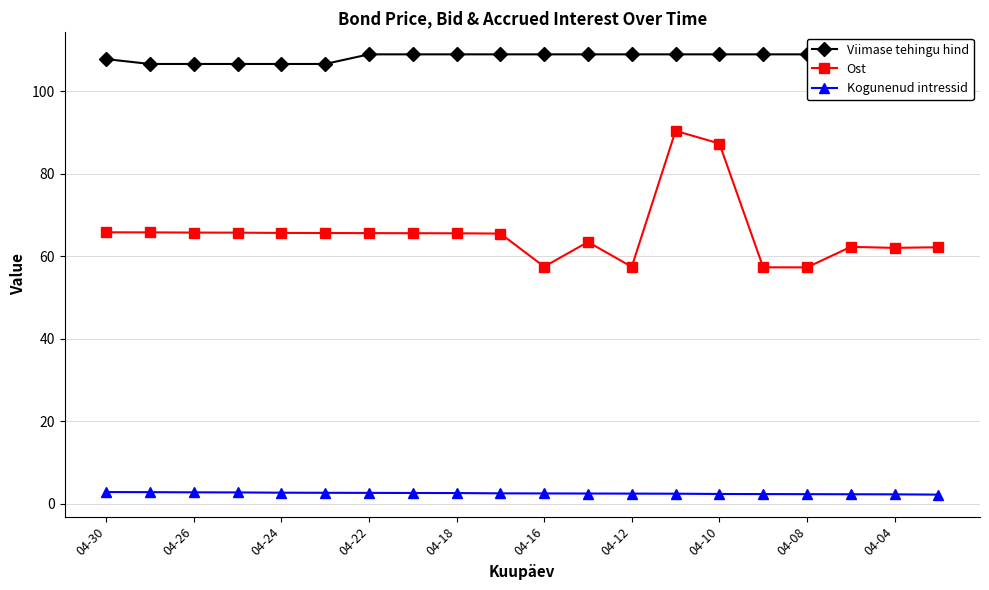

True or false: Kogunenud intressid has more than 1 interior local peaks.

False